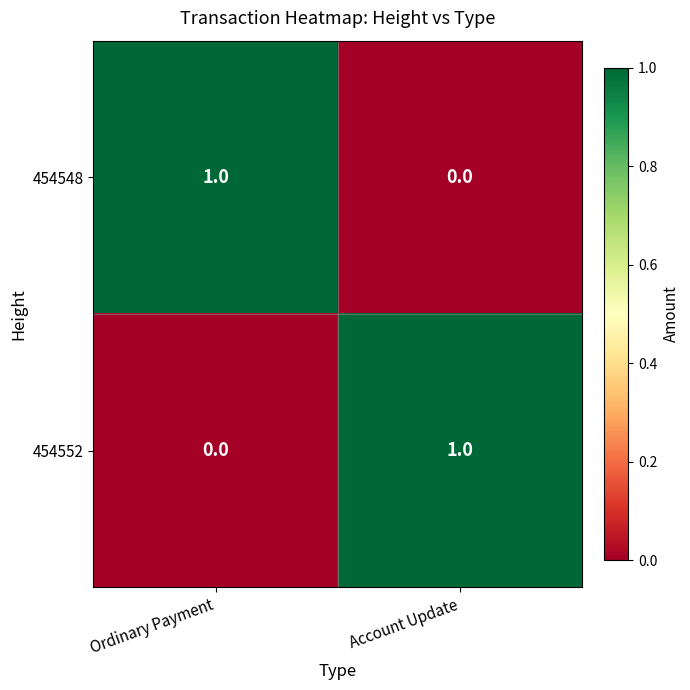

At which label is 454552 closest to 0?

Ordinary Payment